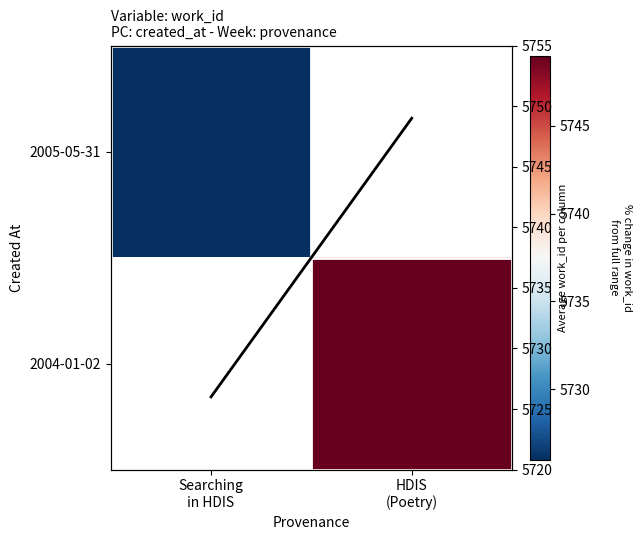

True or false: Average work_id per col has a value of 7593.8 at HDIS
(Poetry).

False